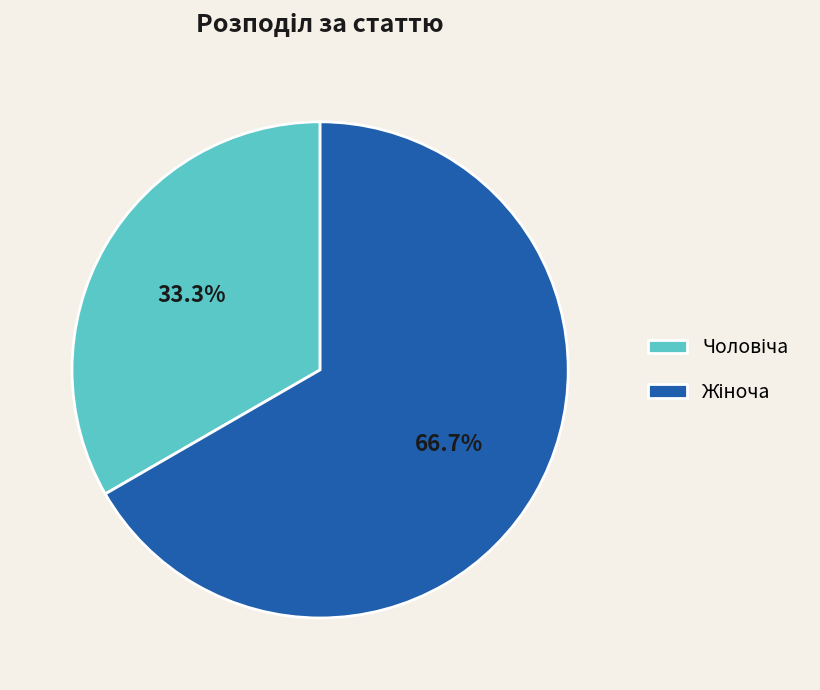

Count the number of slices in the pie.

2